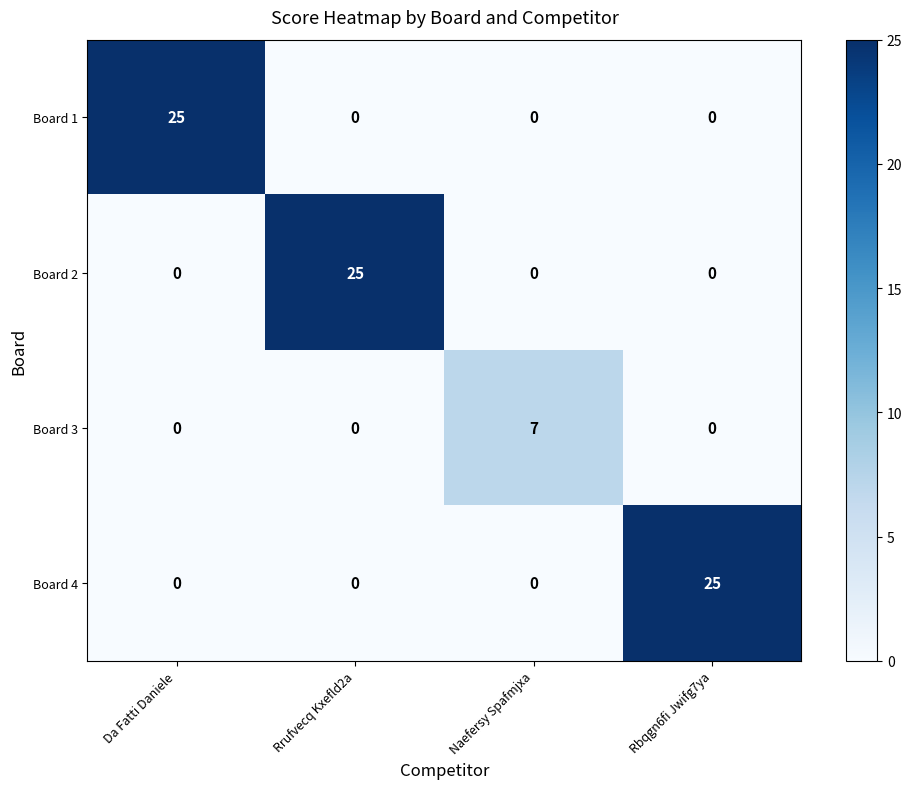

What is the difference between the highest and lowest values at Rbqgn6fi Jwifg7ya?

25